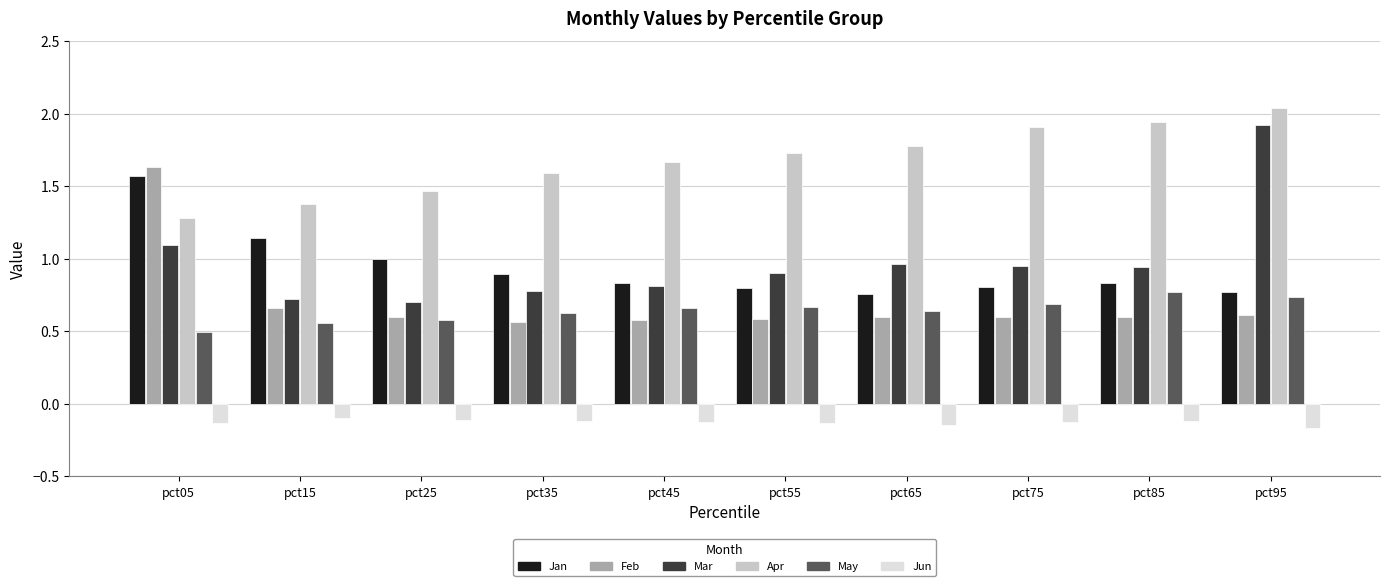

Which label corresponds to the largest value in the chart?

pct95